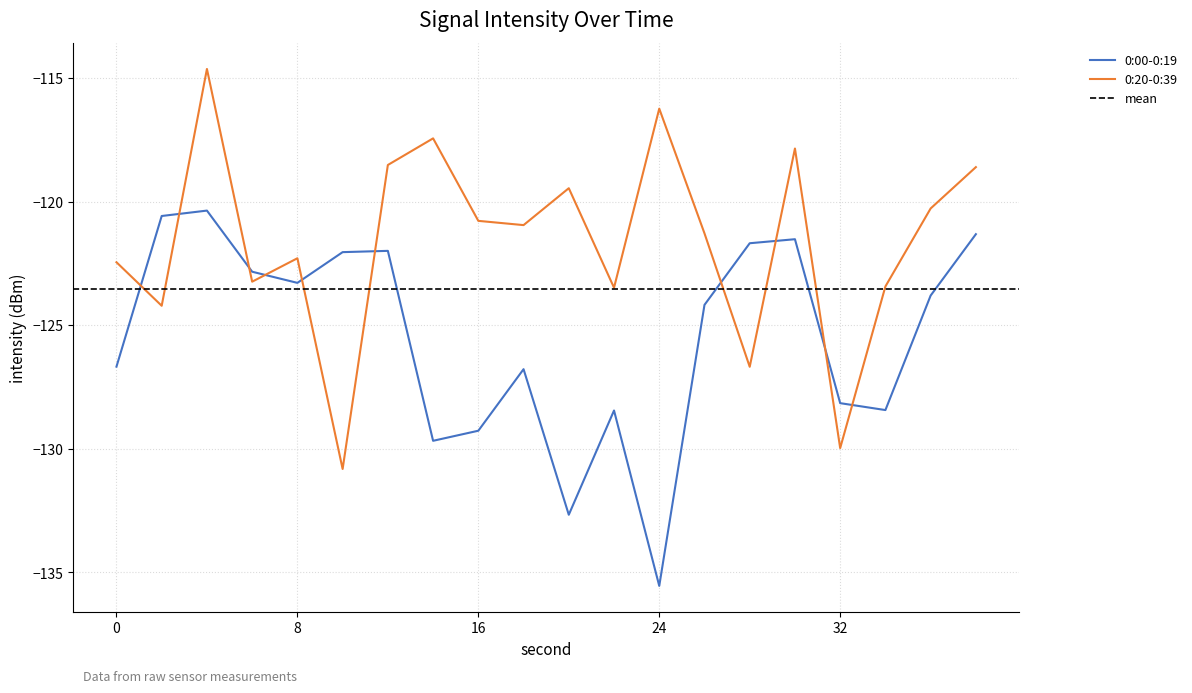

Where do 0:20-0:39 and 0:00-0:19 first cross each other?

0 and 2